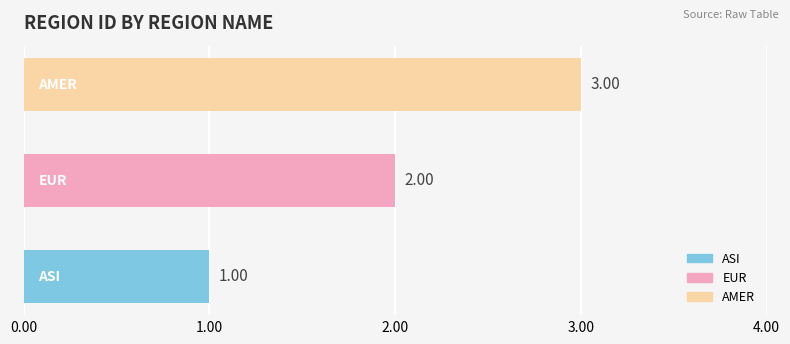

How many values are below 2?

1